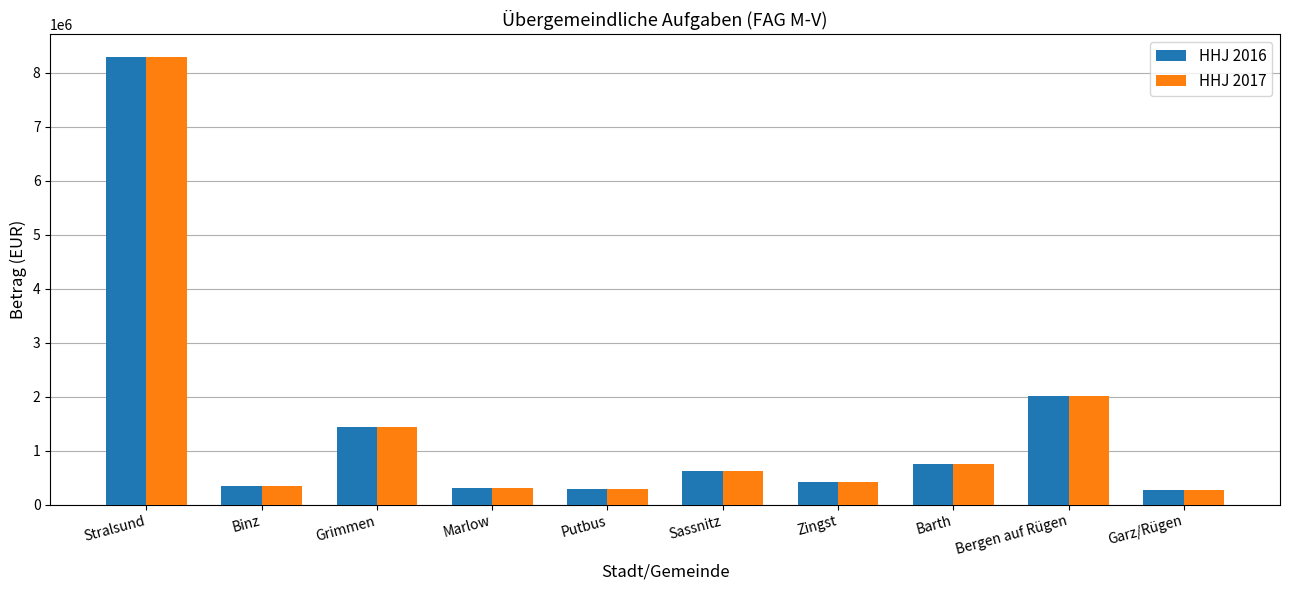

Does the chart contain any negative values?

No